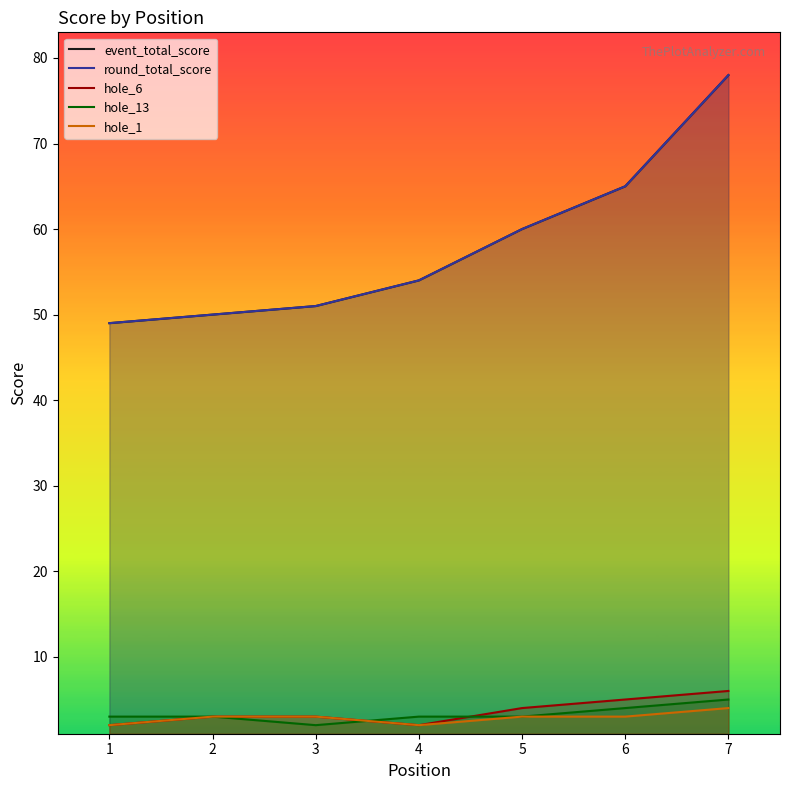

Count the hole_13 values in the range 3 to 4.

5